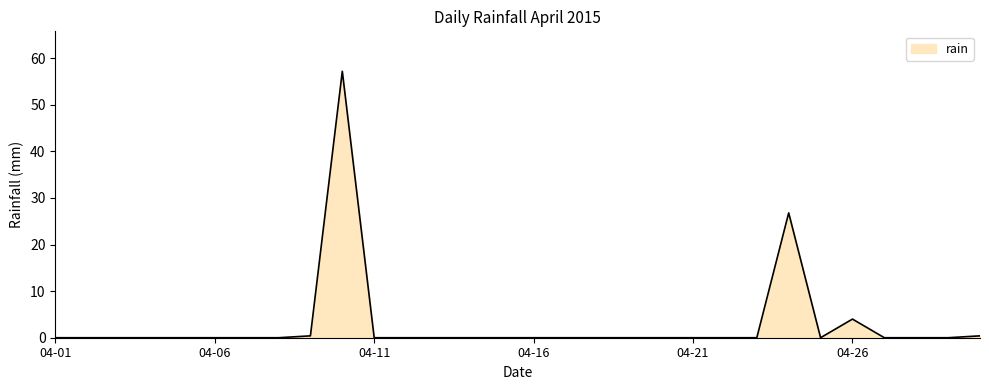

What is the greatest value displayed?

57.2